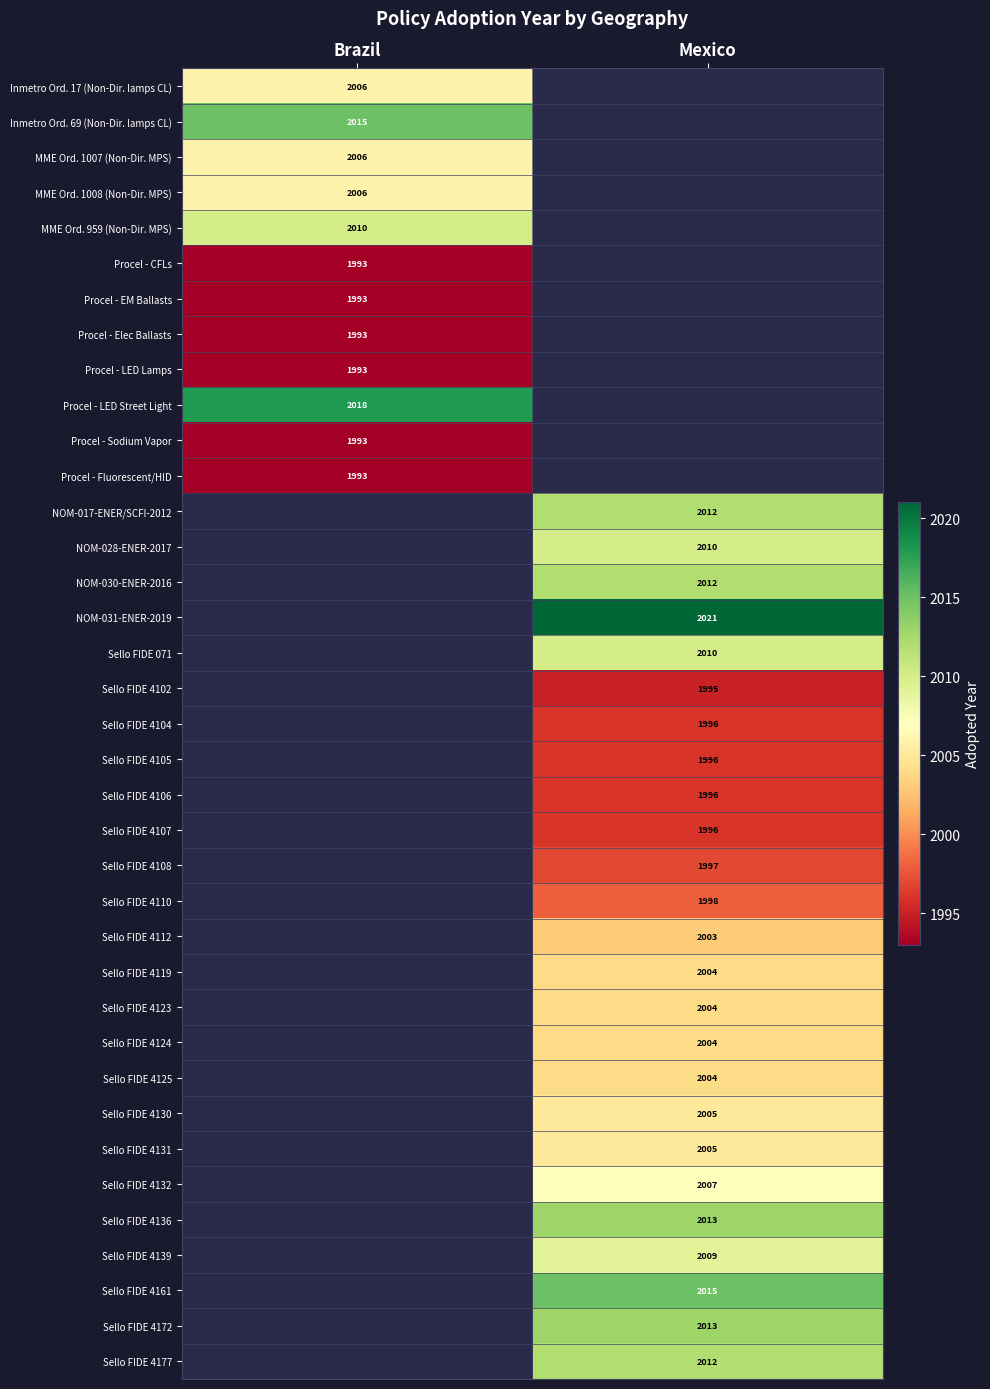

Is it true that NOM-017-ENER/SCFI-2012 equals 2012 at Mexico?

True